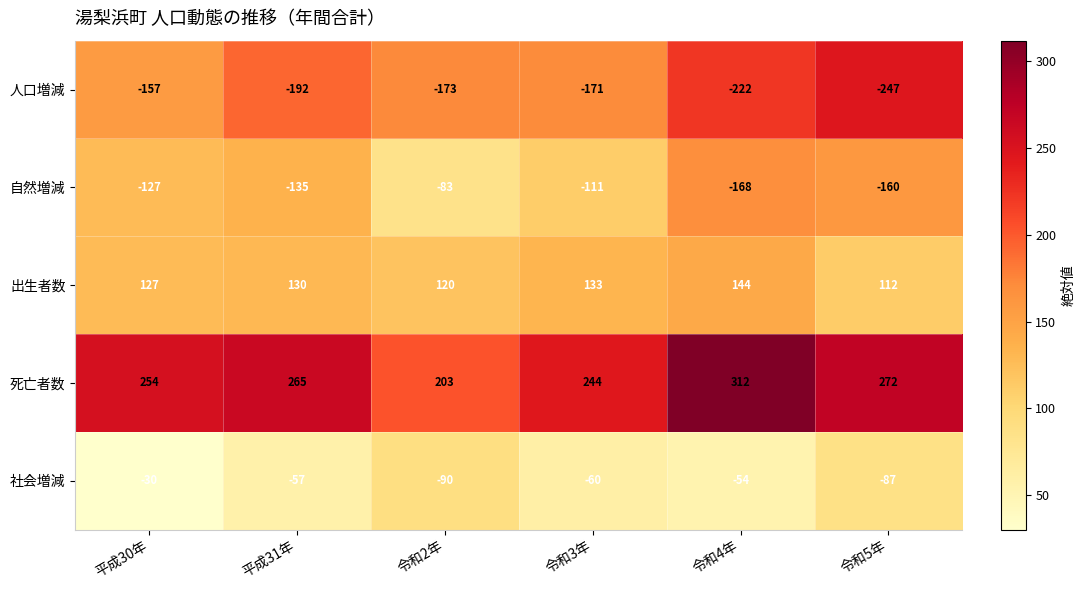

At 令和5年, list the series in order from smallest to largest.

人口増減, 自然増減, 社会増減, 出生者数, 死亡者数